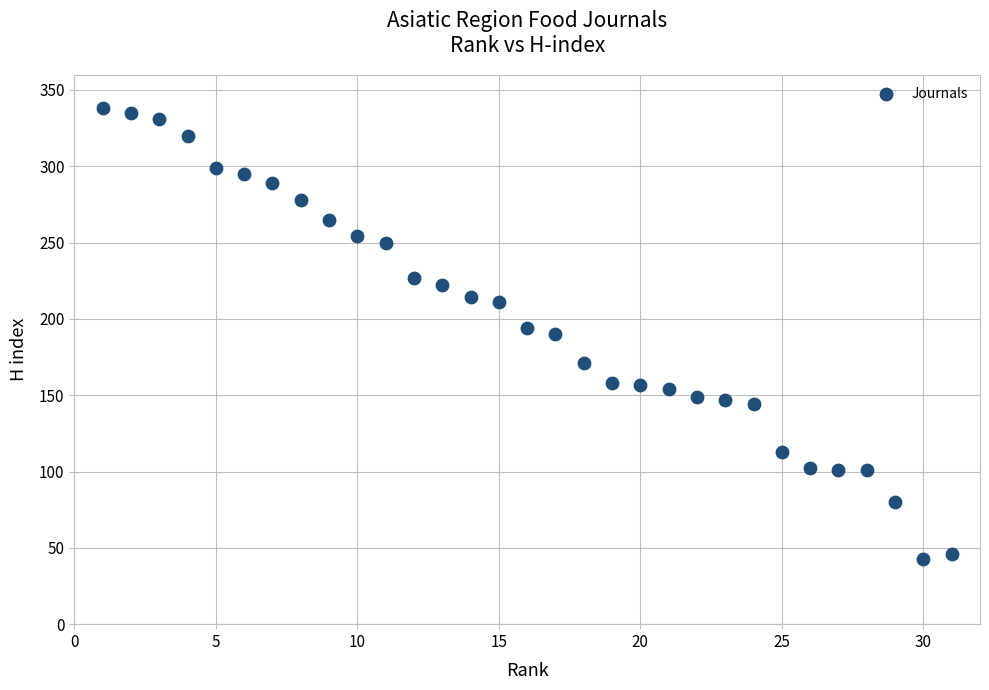

What is the range of X values (max minus min)?

30